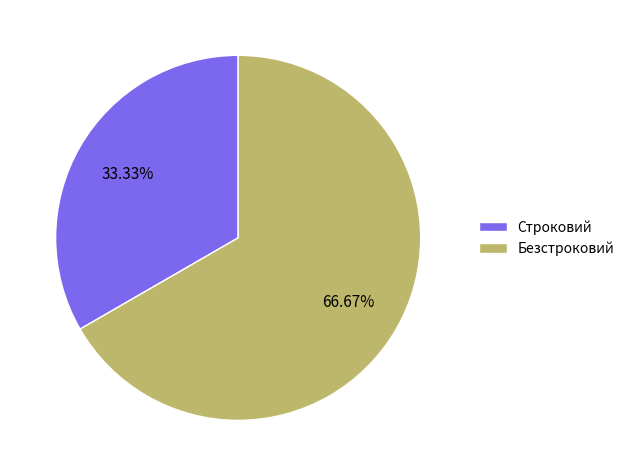

To the nearest percent, what is the average slice percentage?

50%